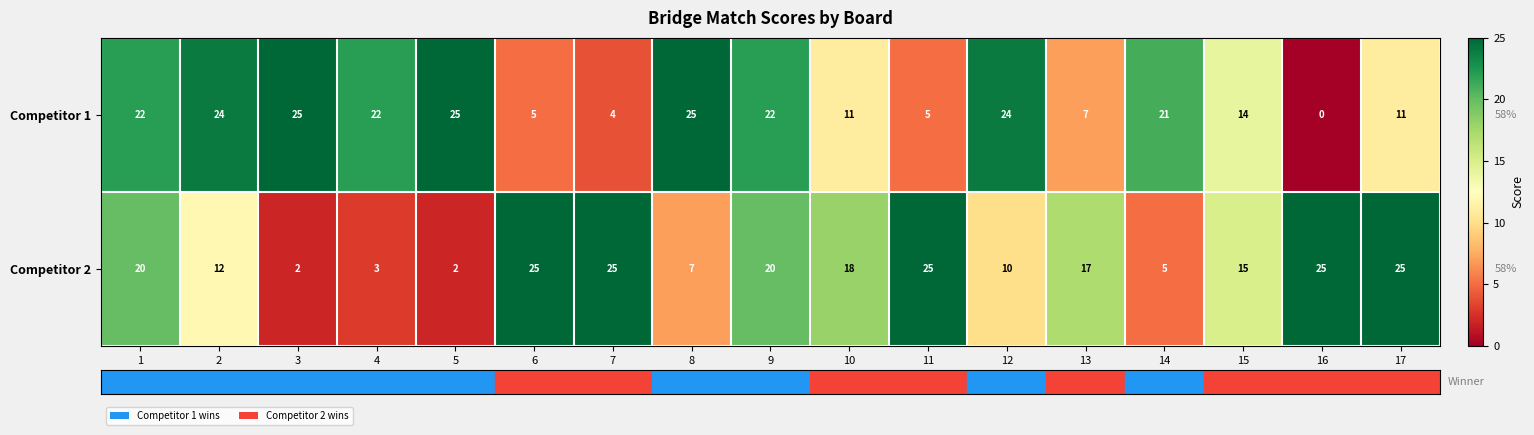

What is the sum of the Competitor 1 values at 15 and 6?

19